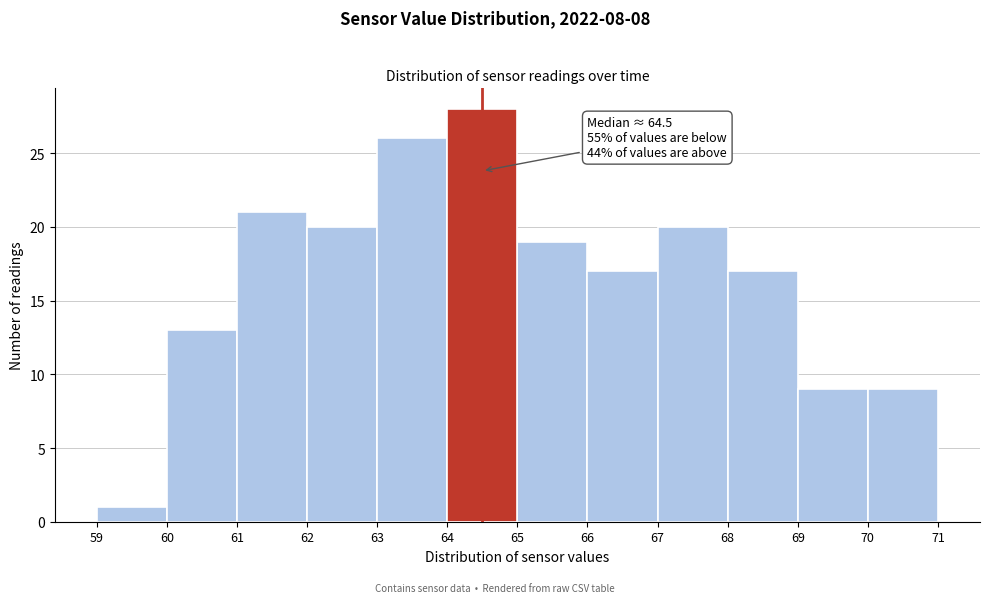

Which range on the x-axis has the tallest bar?

64 to 65